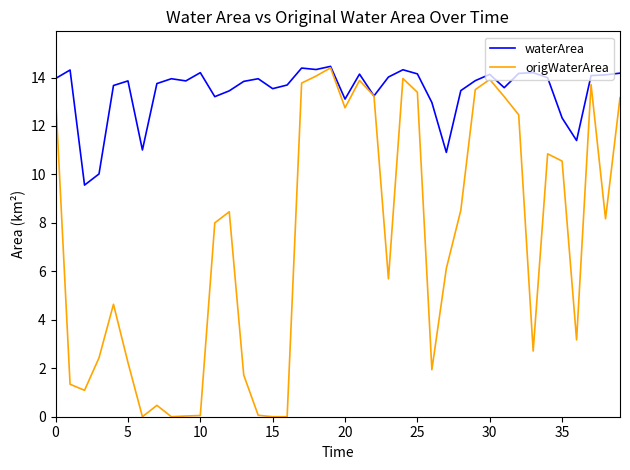

Rank the series by their average value, from highest to lowest.

waterArea, origWaterArea